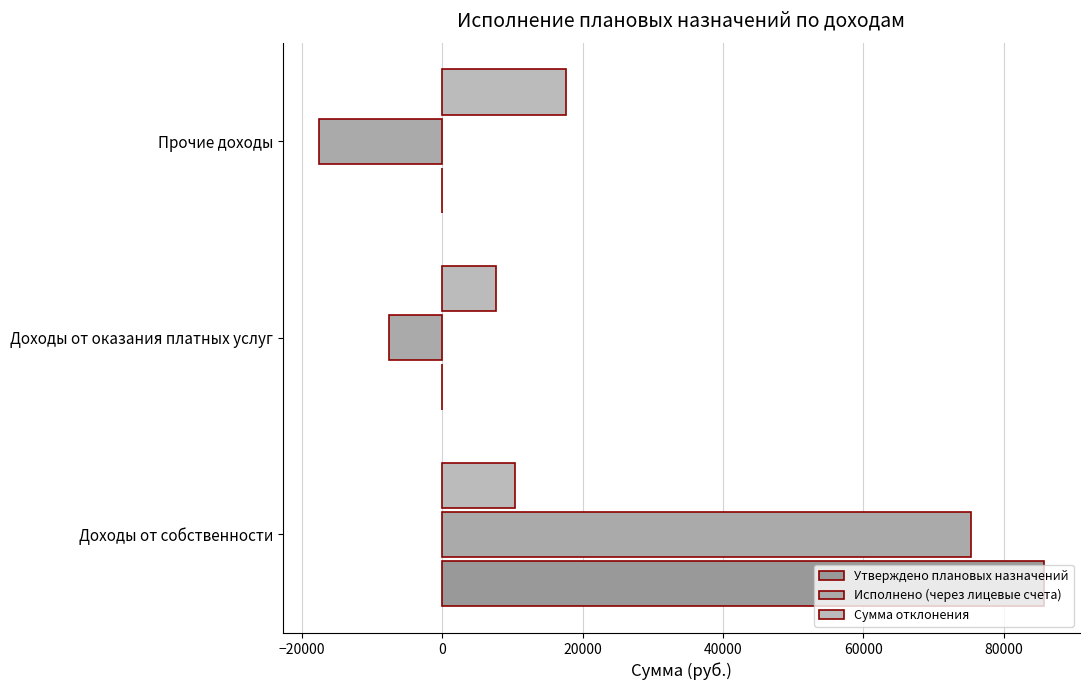

How many distinct data groups are displayed?

3